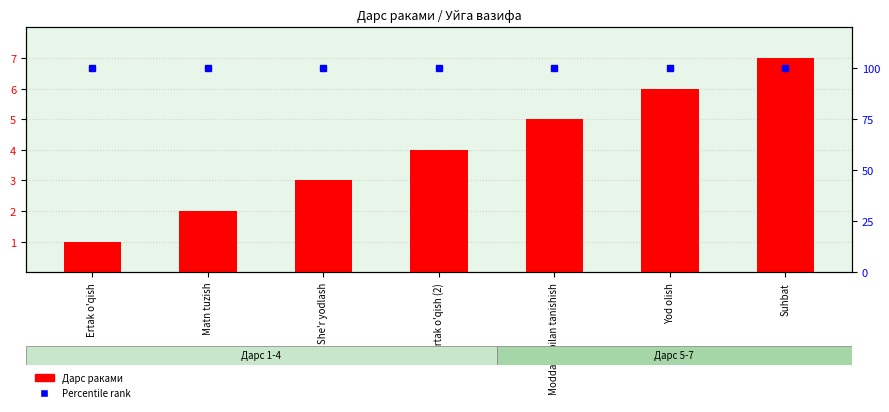

What is the difference between the maximum and minimum values in the Дарс раками series?

6